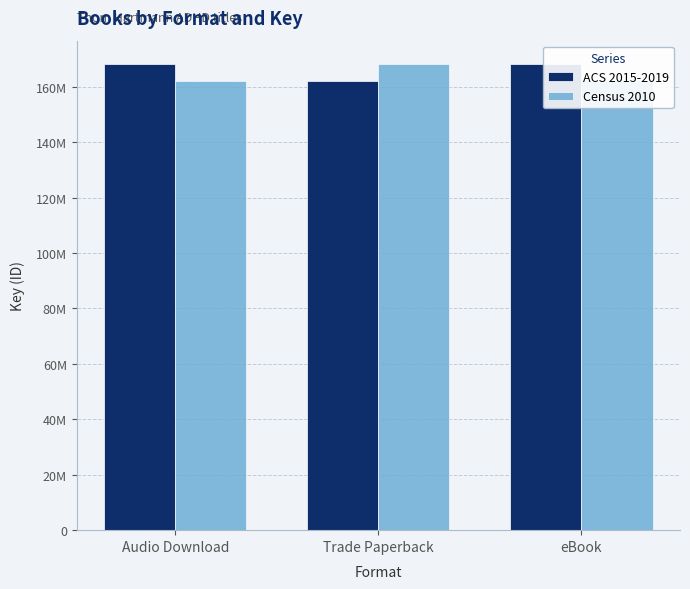

What is the difference between the maximum and minimum values in the ACS 2015-2019 series?

6121129